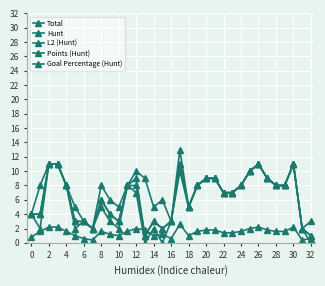

What is the greatest value displayed?

13.0